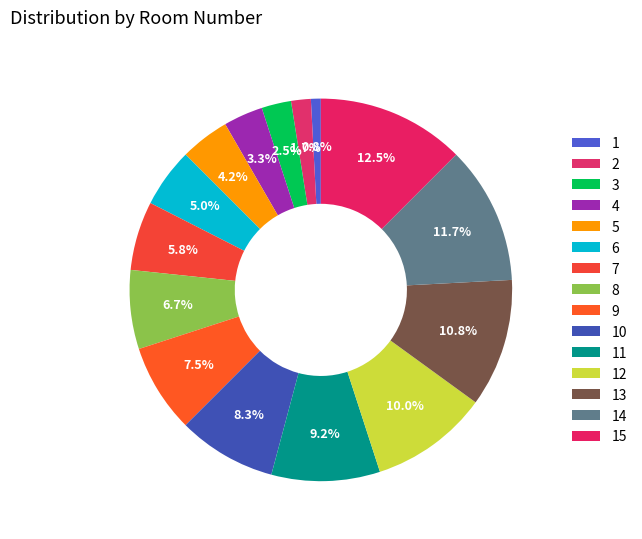

Approximately how many times larger is the value at 5 compared to 2?

2.5